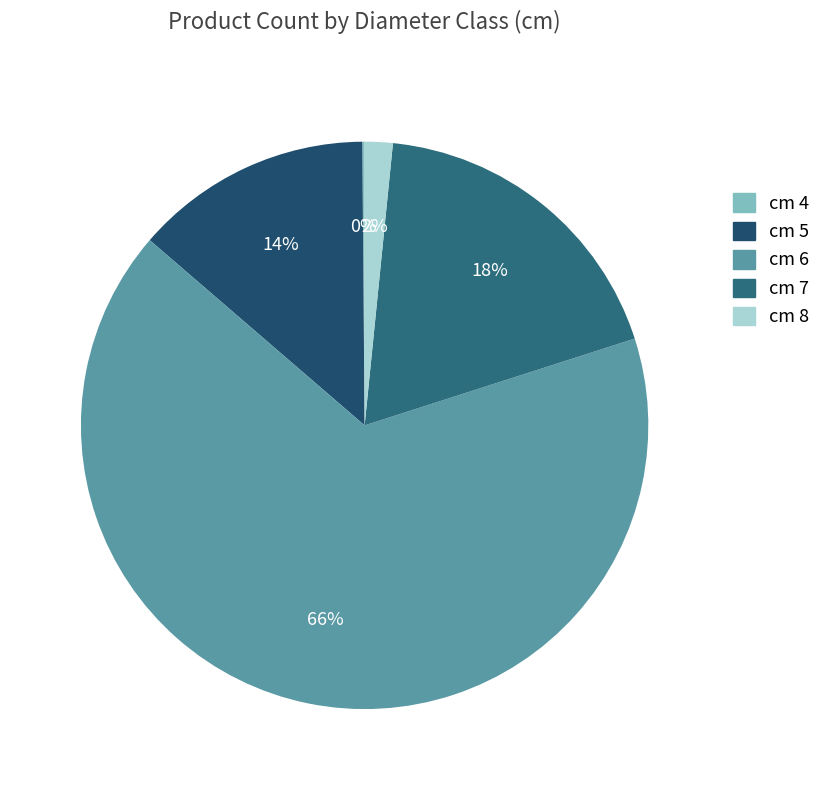

What is the largest slice in the pie chart?

cm 6